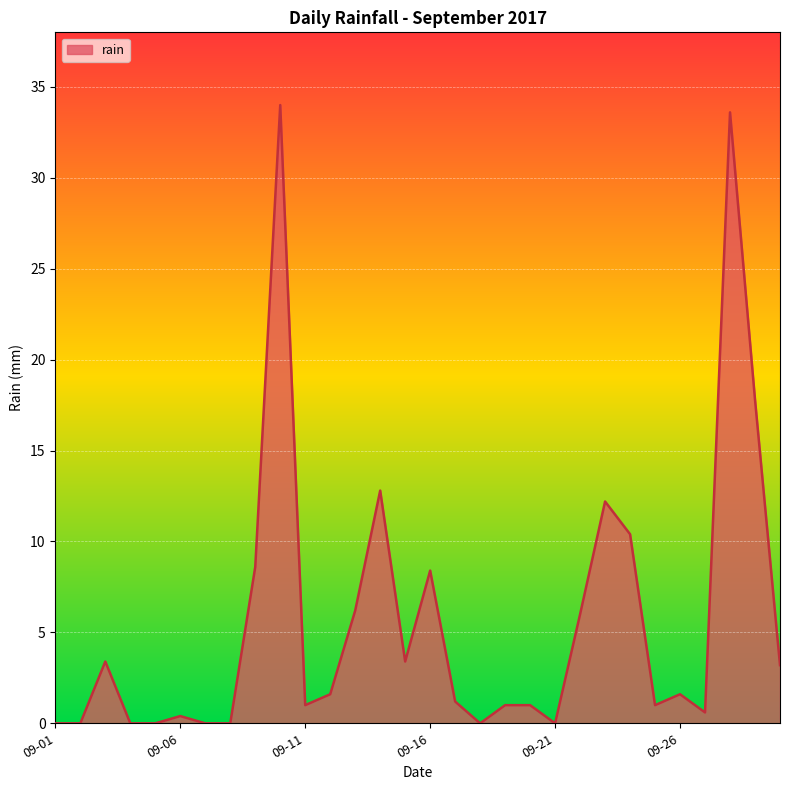

Reading right to left, extract all data points from this chart.

3.2	17.8	33.6	0.6	1.6	1.0	10.4	12.2	6.0	0.0	1.0	1.0	0.0	1.2	8.4	3.4	12.8	6.2	1.6	1.0	34.0	8.6	0.0	0.0	0.4	0.0	0.0	3.4	0.0	0.0